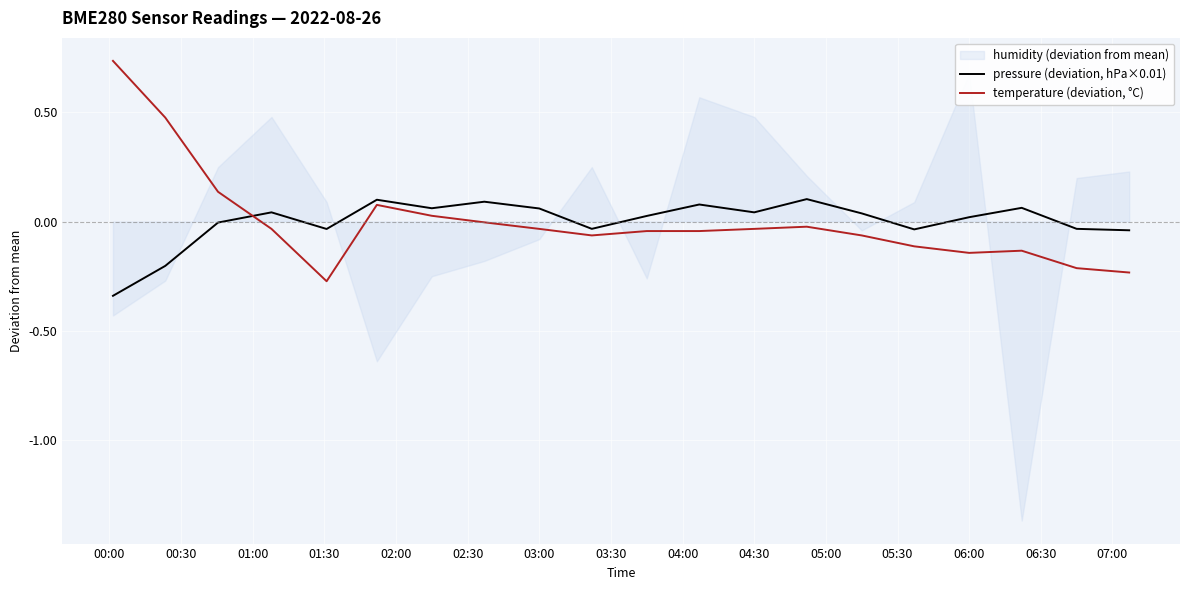

Is it true that pressure (deviation, hPa×0.01) equals 0.0 at 06:00?

True